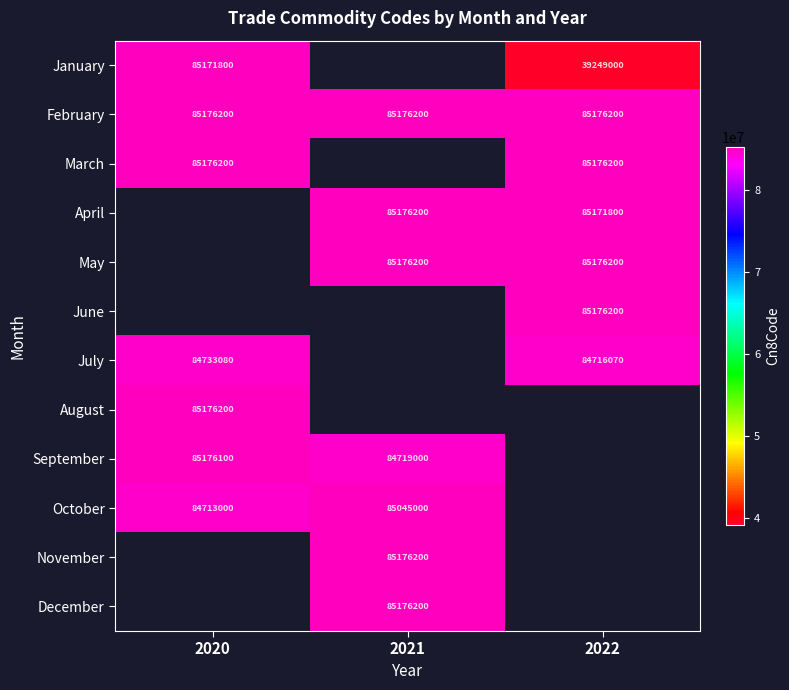

Is the value of September at 2020 greater than the value of April at 2022?

Yes